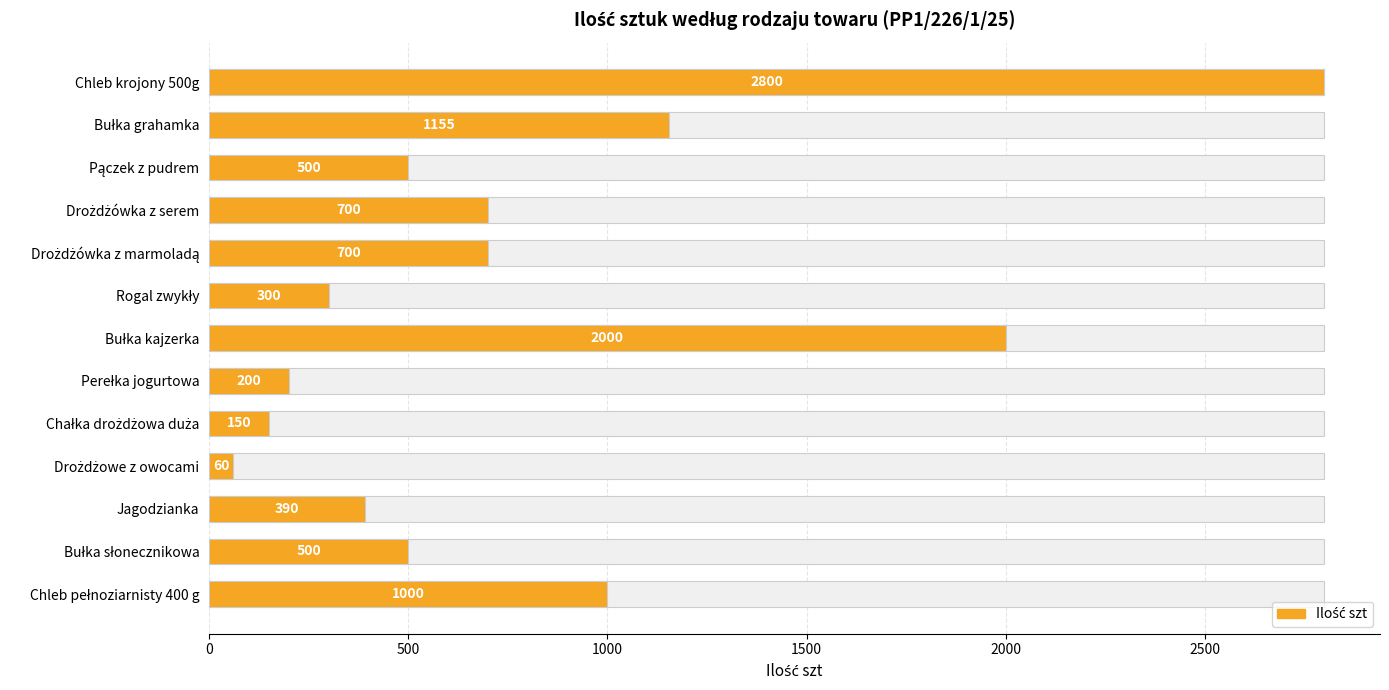

What is the difference between the maximum and minimum values?

2740